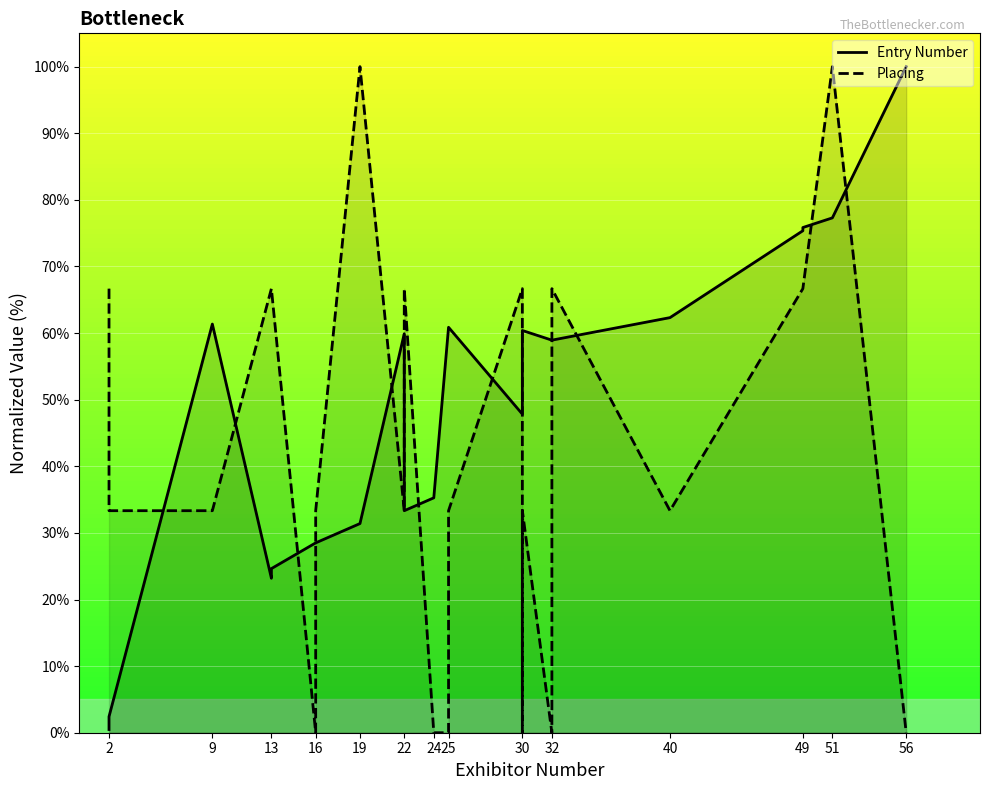

The value of Placing at 2 is 33.8. True or false?

False